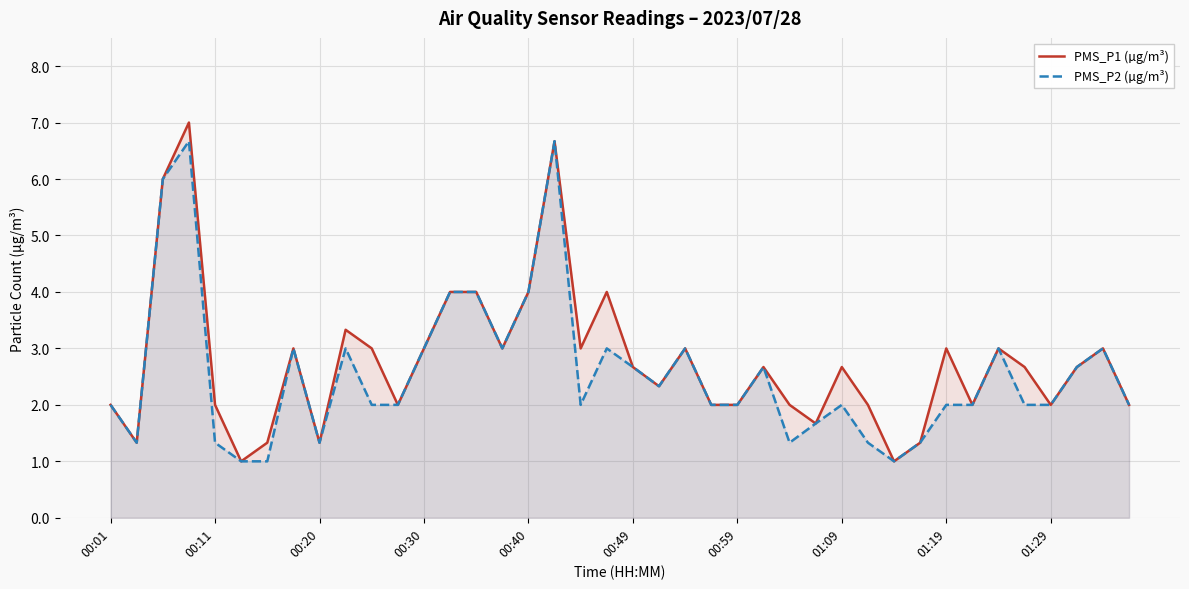

What is the highest value of the PMS_P2 (µg/m³) series?

6.7